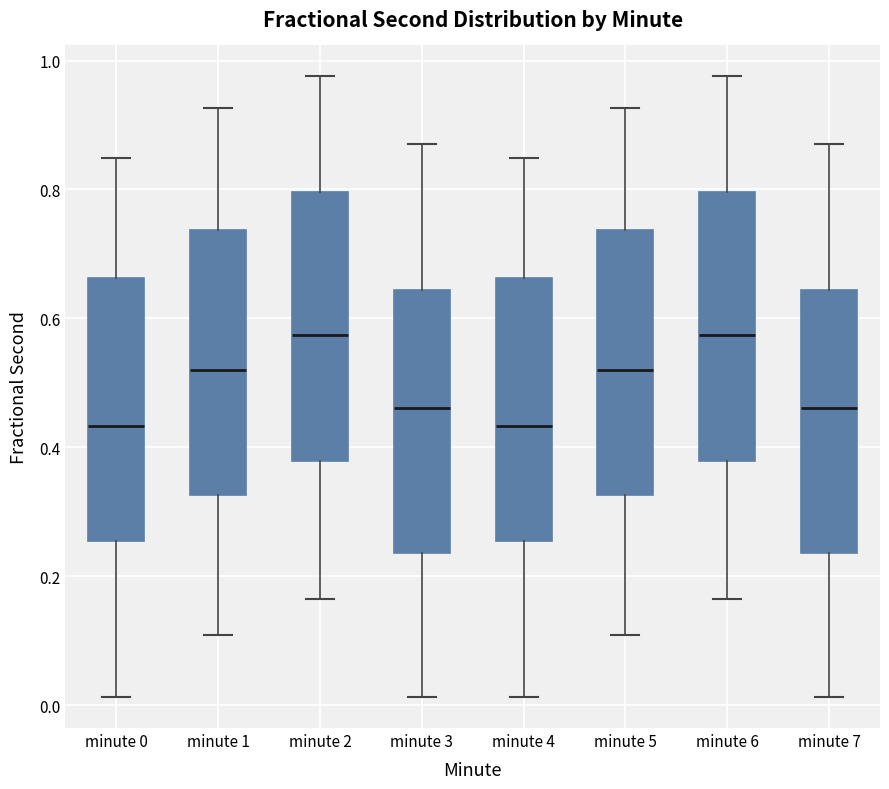

Where does the median line of the box for minute 0 sit on the y-axis? The values are not printed on the chart, so give them approximately, as read against the axis.

0.44